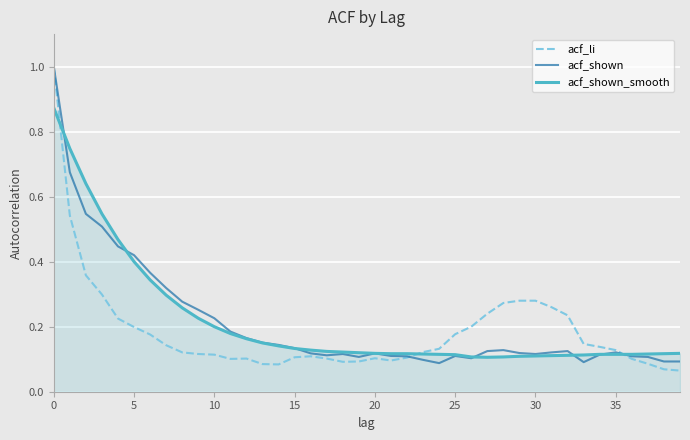

What is the greatest value displayed?

1.0